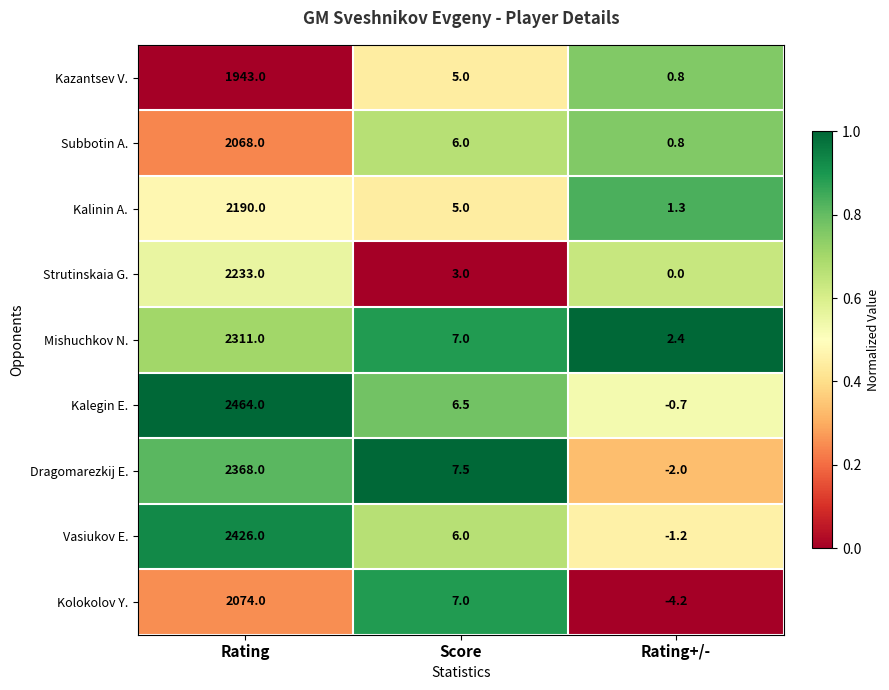

How many series are shown in this chart?

9